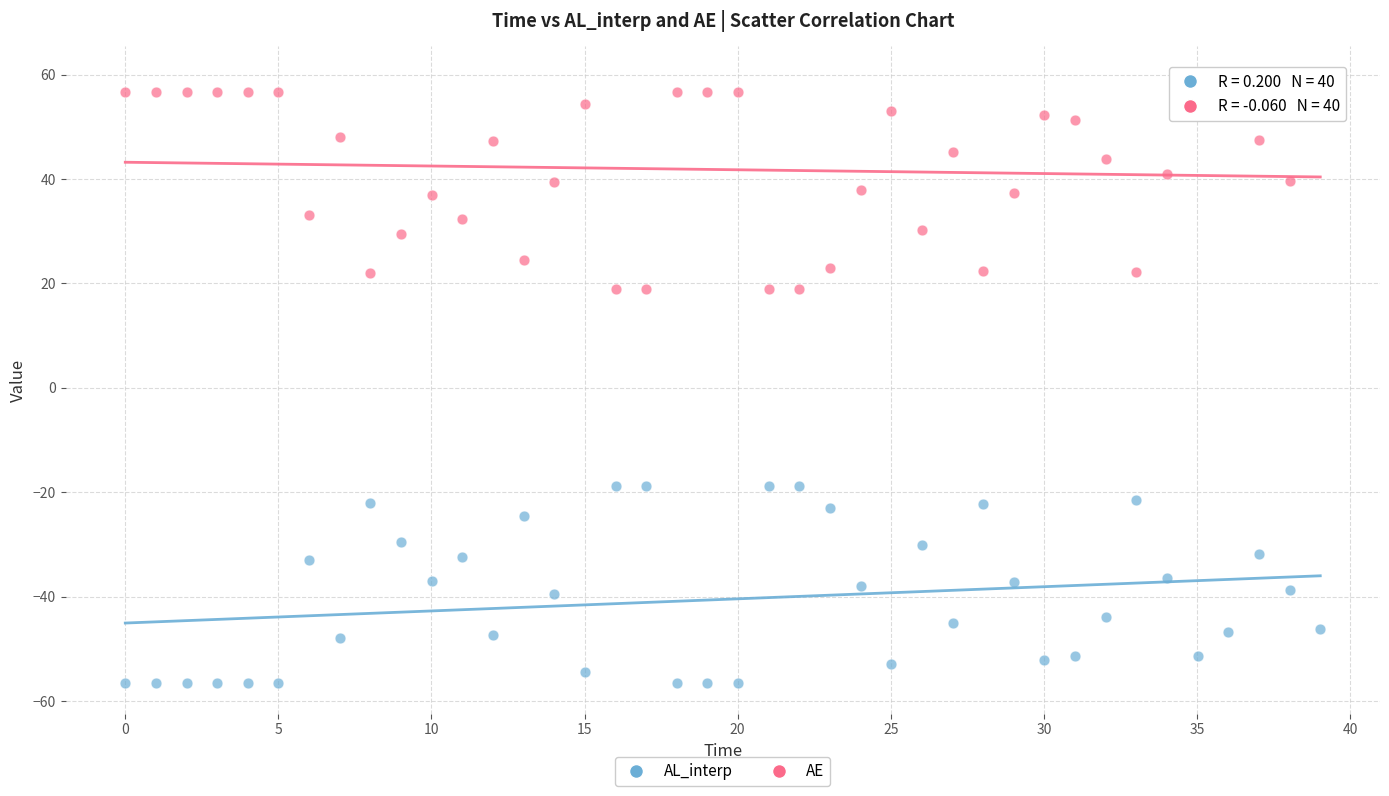

Across all data points, what is the range of Y values (max minus min)?

116.2